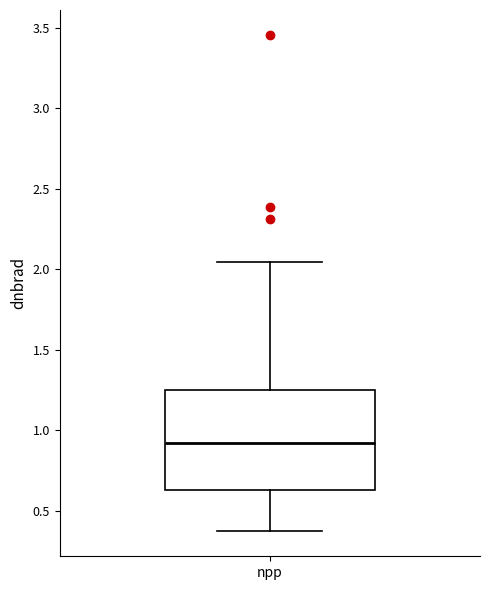

Transcribe this box plot: give where the median line is, the range the box spans, and where the two whiskers end, as read against the y-axis. The values are not printed on the chart, so give them approximately, as read against the axis.

median 0.90, box 0.65 to 1.25, whiskers 0.35 to 2.05